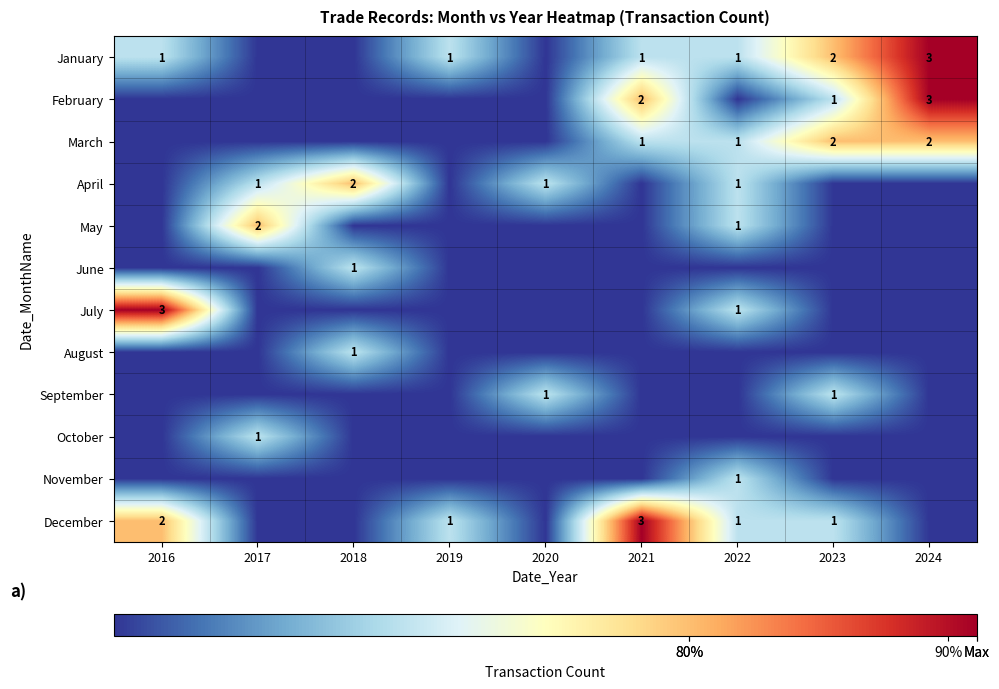

What is the maximum value shown in the chart?

3